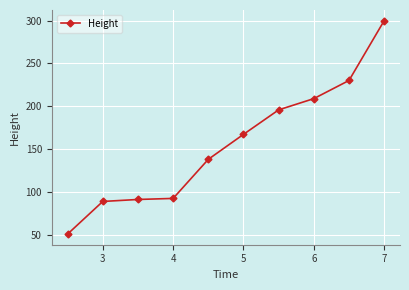

Reading right to left, transcribe all the data shown in this chart.

299.9	230.2	209.0	195.9	167.3	138.2	92.6	91.4	89.0	51.0